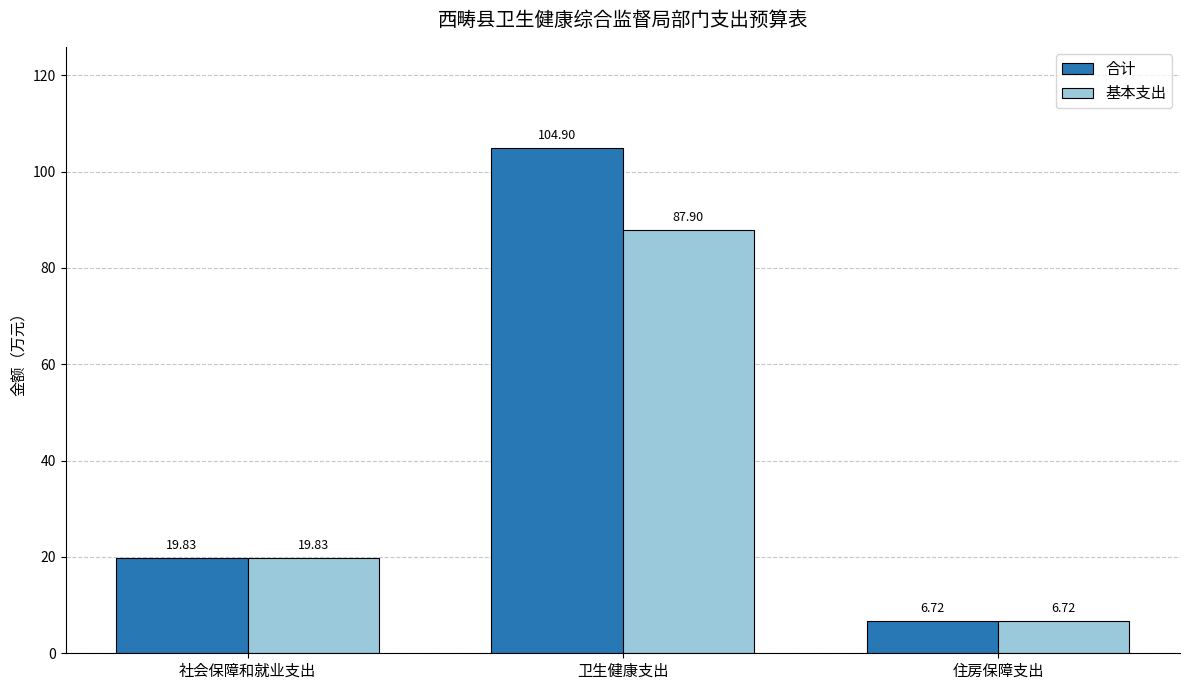

List the labels in order of 合计 value, smallest first.

住房保障支出, 社会保障和就业支出, 卫生健康支出